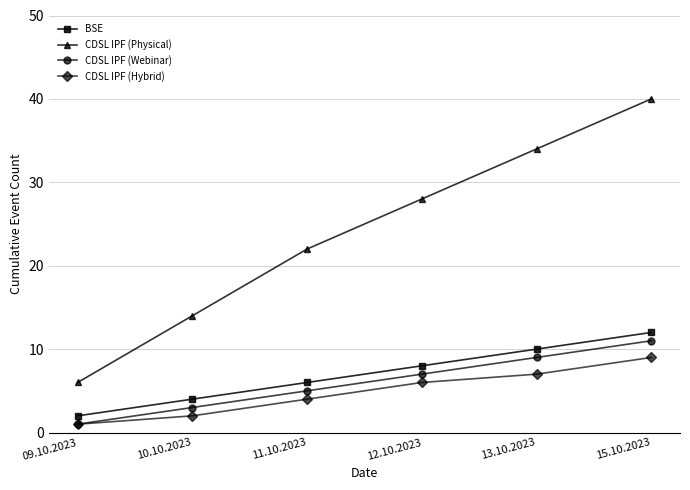

True or false: CDSL IPF (Hybrid) has a value of 1 at 09.10.2023.

True